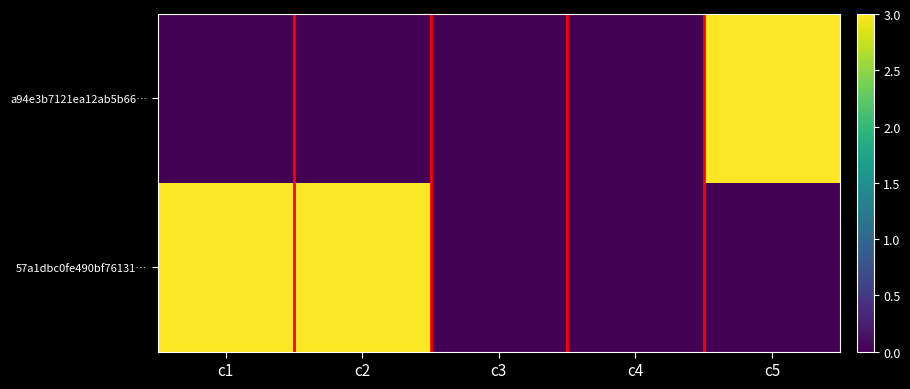

How many distinct data groups are displayed?

2